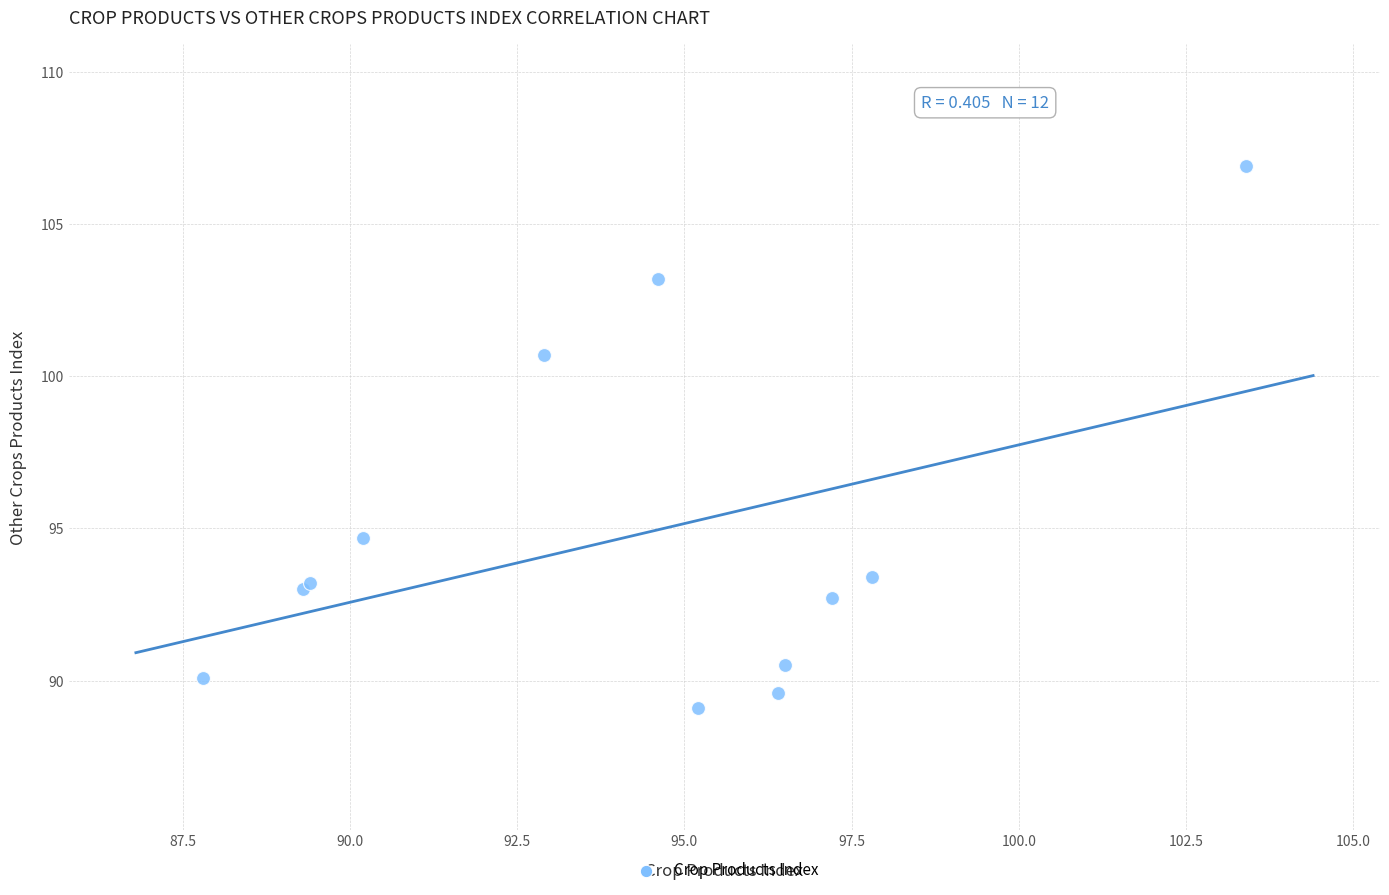

What Y value in the scatter plot is closest to 98?

100.7